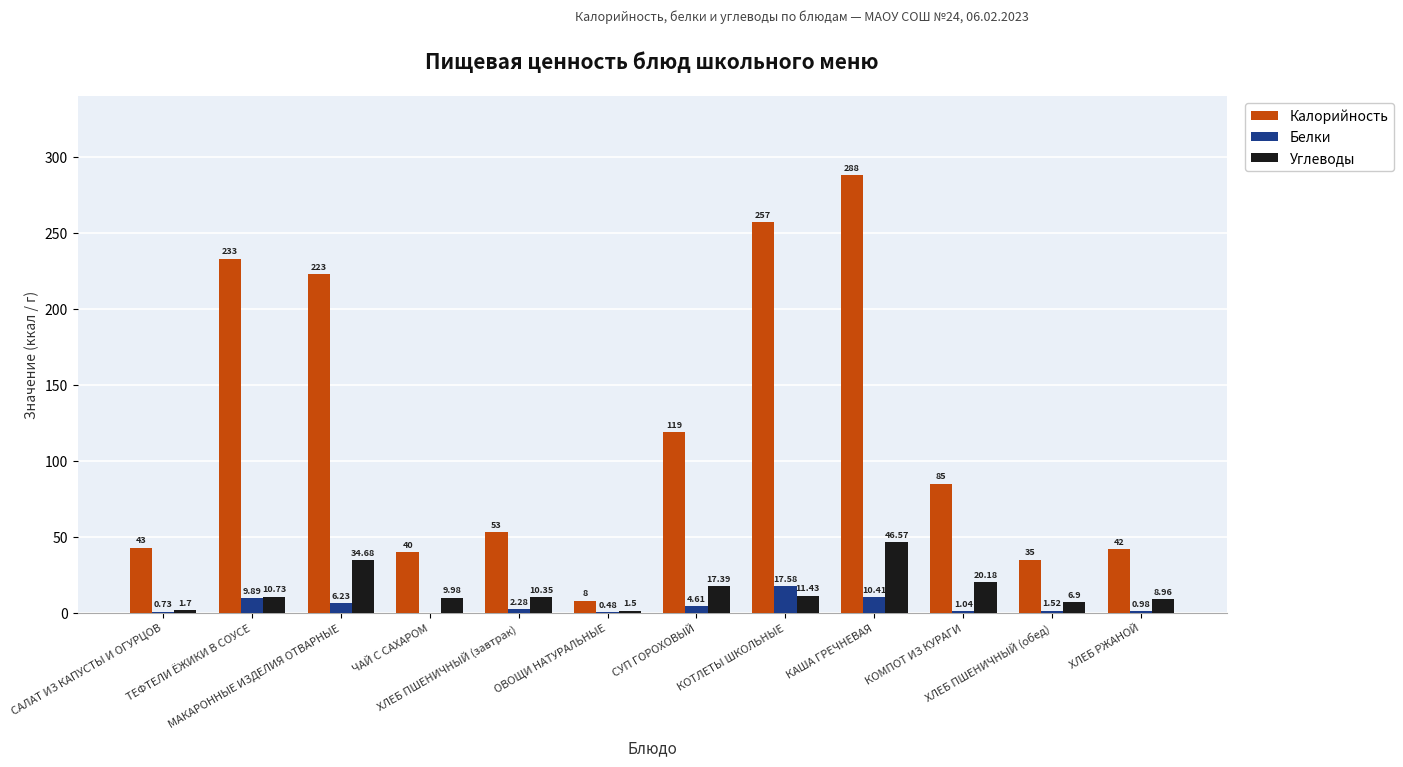

What is the sum of all Углеводы values?

180.4